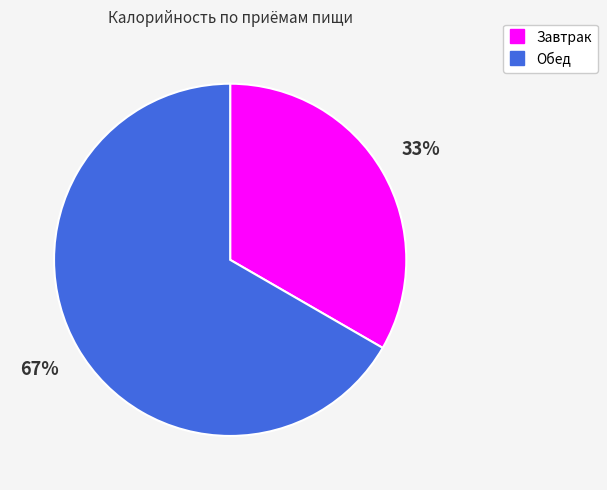

To the nearest percent, what is the combined percentage of Обед and Завтрак?

100%